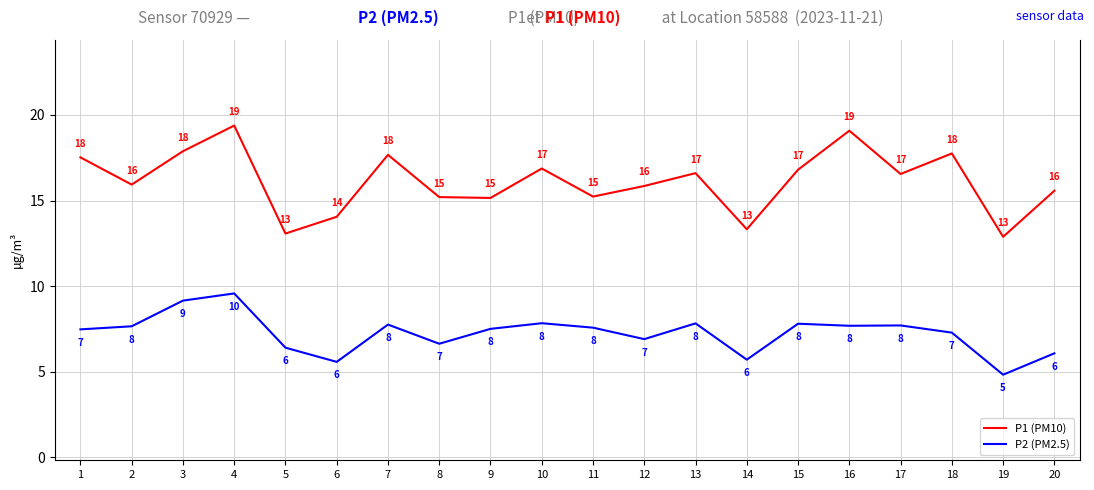

How many distinct data groups are displayed?

2